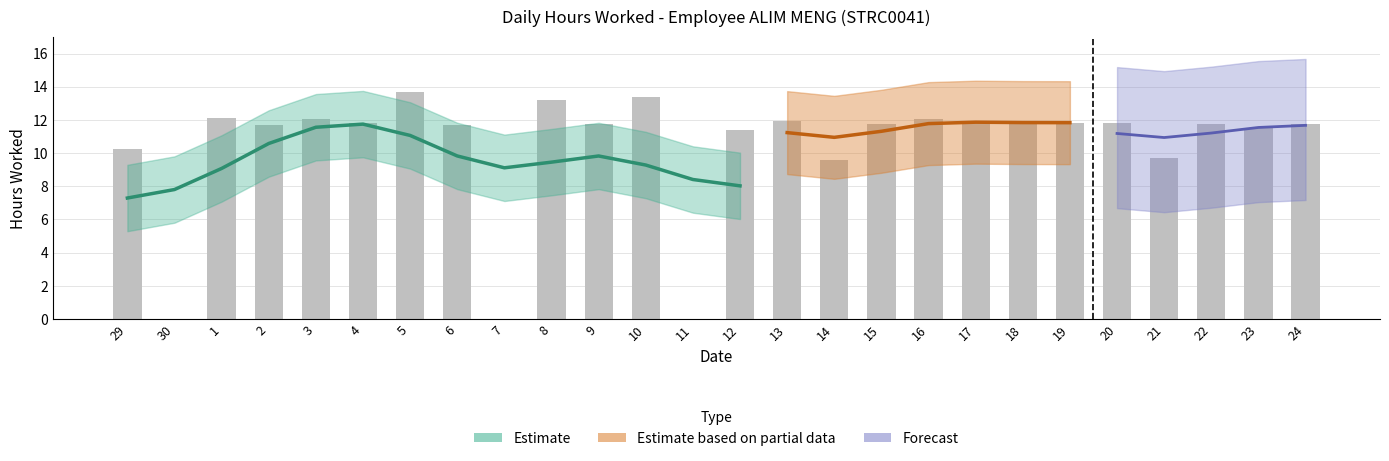

Reading left to right, what are all the values shown in this chart?

29=10.2	30=0.0	1=12.1	2=11.7	3=12.0	4=11.8	5=13.7	6=11.7	7=0.0	8=13.2	9=11.8	10=13.4	11=0.0	12=11.4	13=11.9	14=9.6	15=11.7	16=12.1	17=11.8	18=11.8	19=11.8	20=11.8	21=9.7	22=11.8	23=11.5	24=11.8